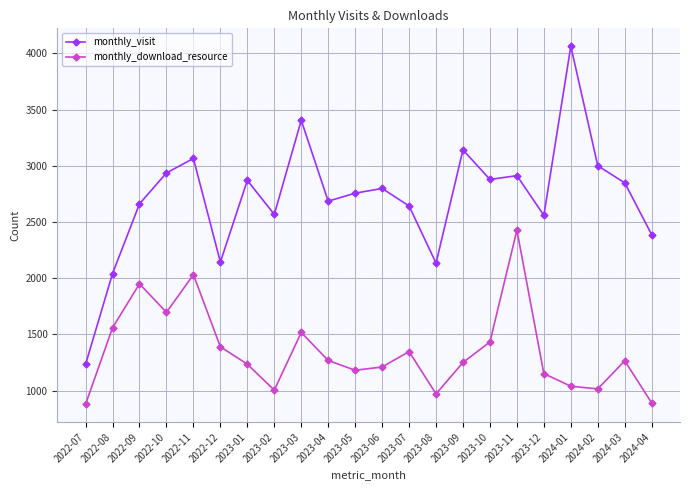

What is the difference between the maximum and minimum values in the monthly_visit series?

2829